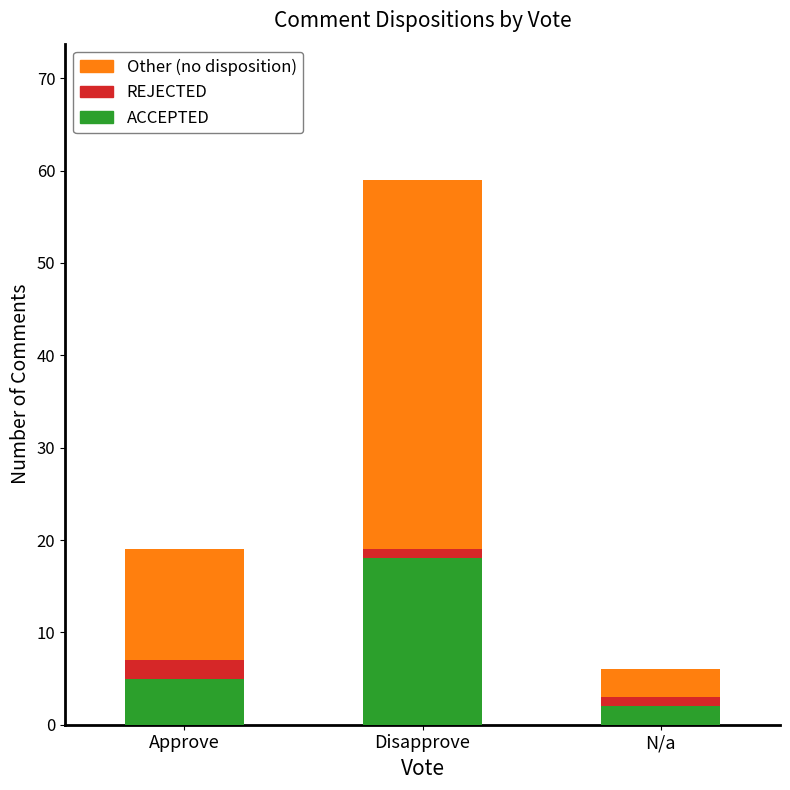

What is the total value across all series at Approve?

19